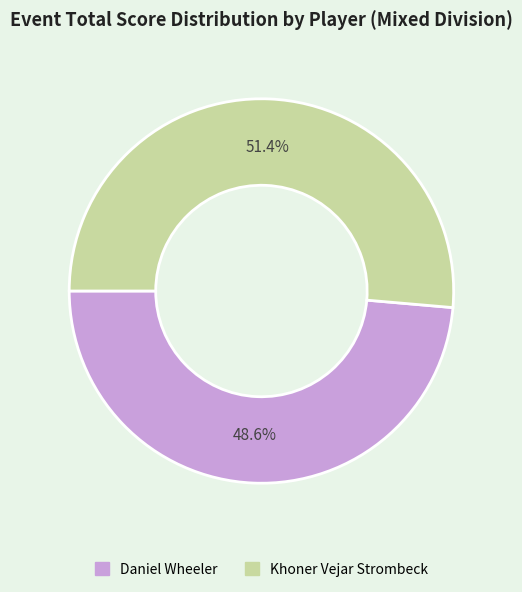

Rank the categories by value from highest to lowest.

Khoner Vejar Strombeck, Daniel Wheeler